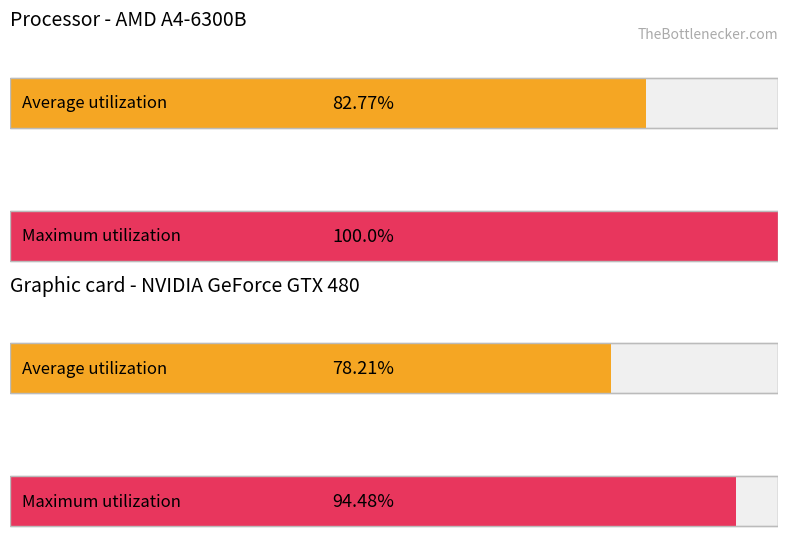

At 2013.09.25, list the series in order from smallest to largest.

Average utilization, Maximum utilization